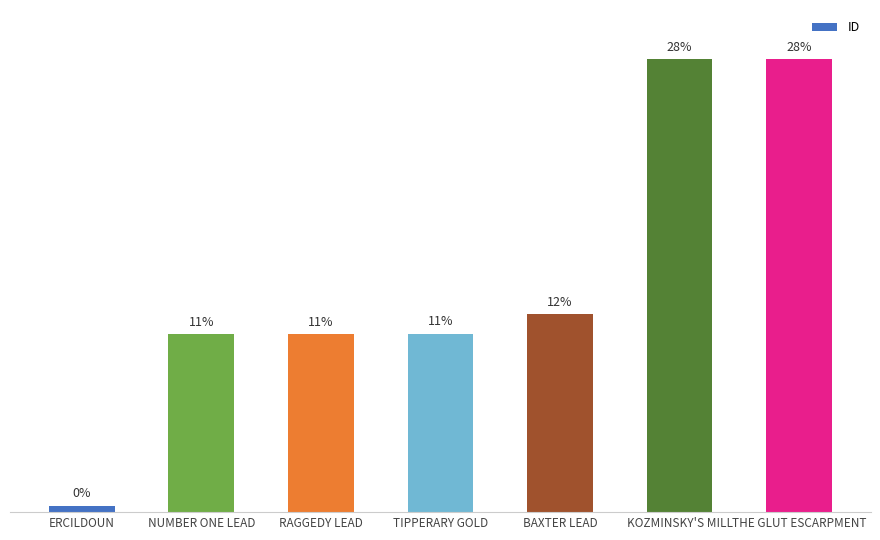

Which has a higher value, NUMBER ONE LEAD or ERCILDOUN?

NUMBER ONE LEAD